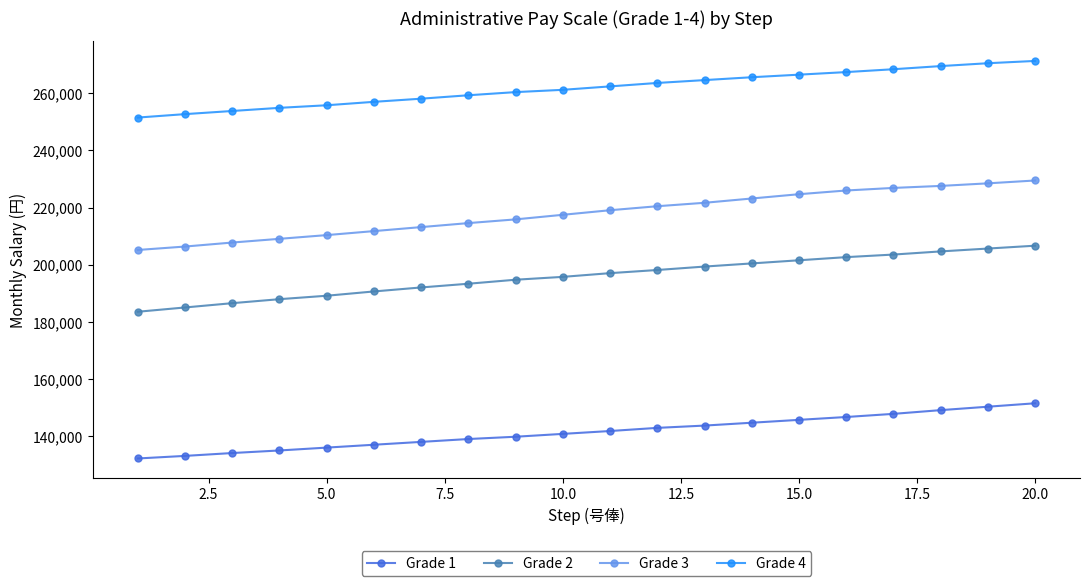

True or false: Grade 3 and Grade 1 cross at least once.

False